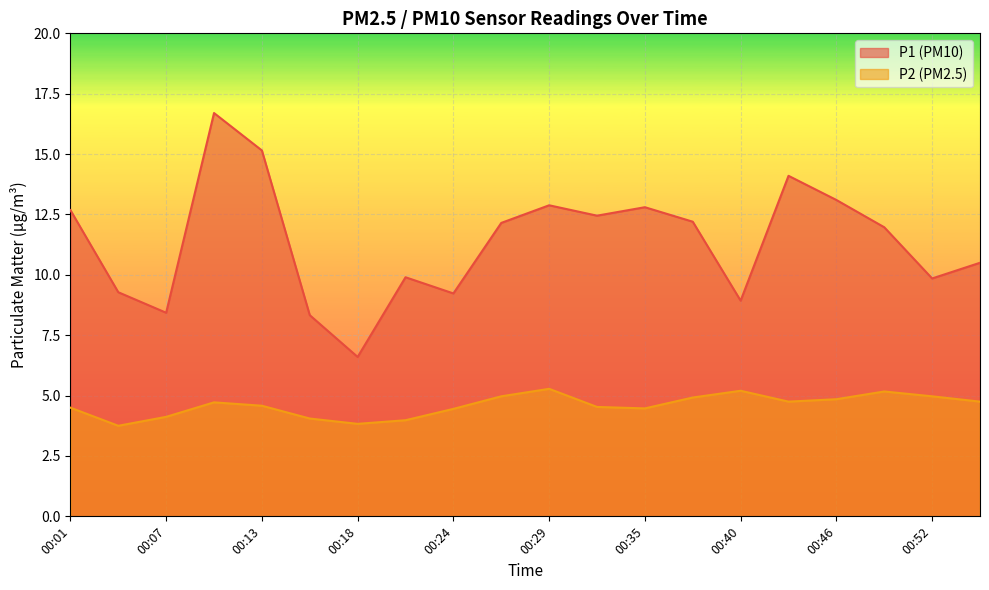

At which label does P2 first exceed 4?

00:01